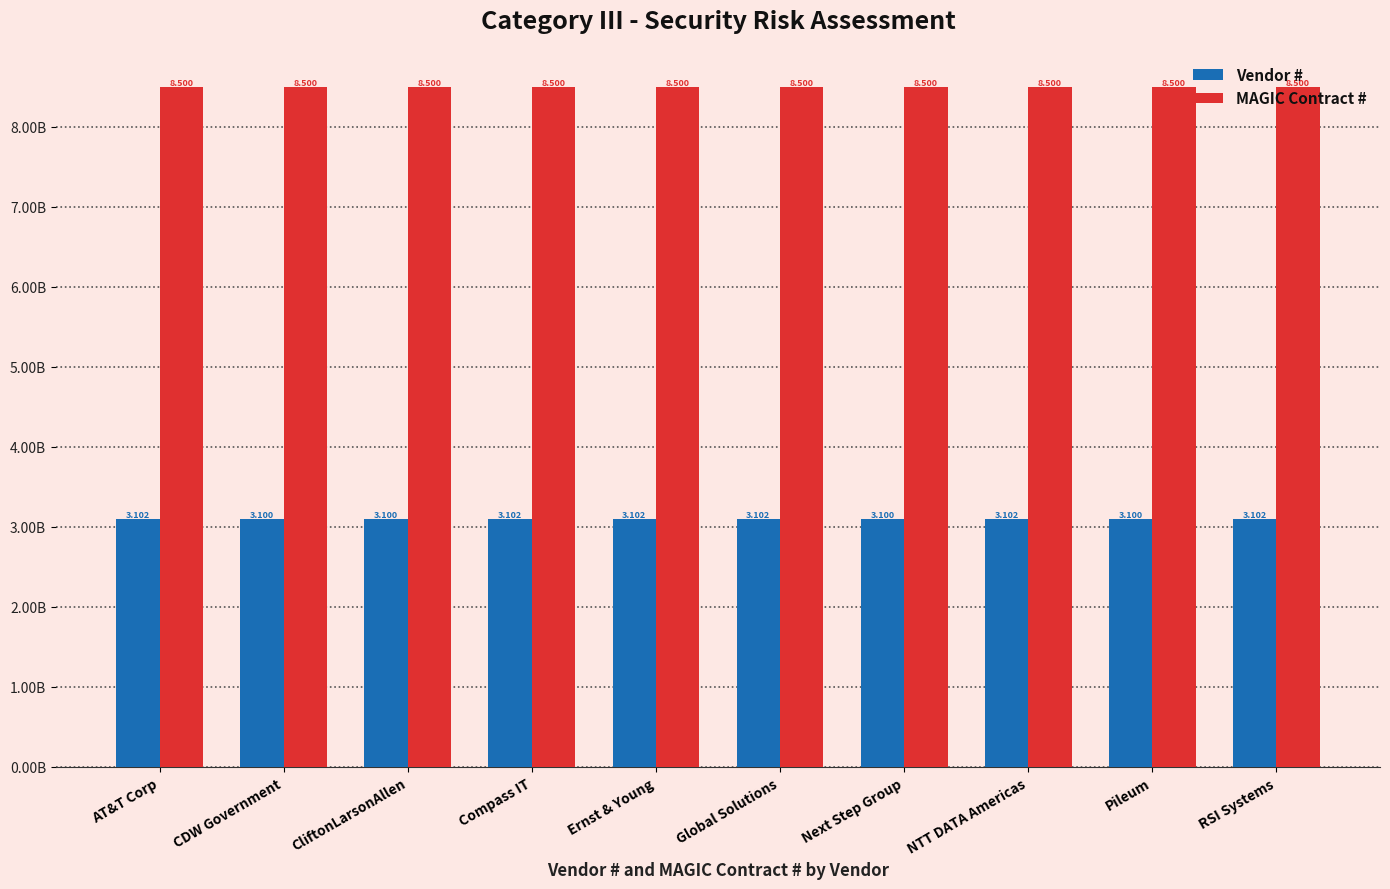

Which series has the largest range (max minus min)?

Vendor #